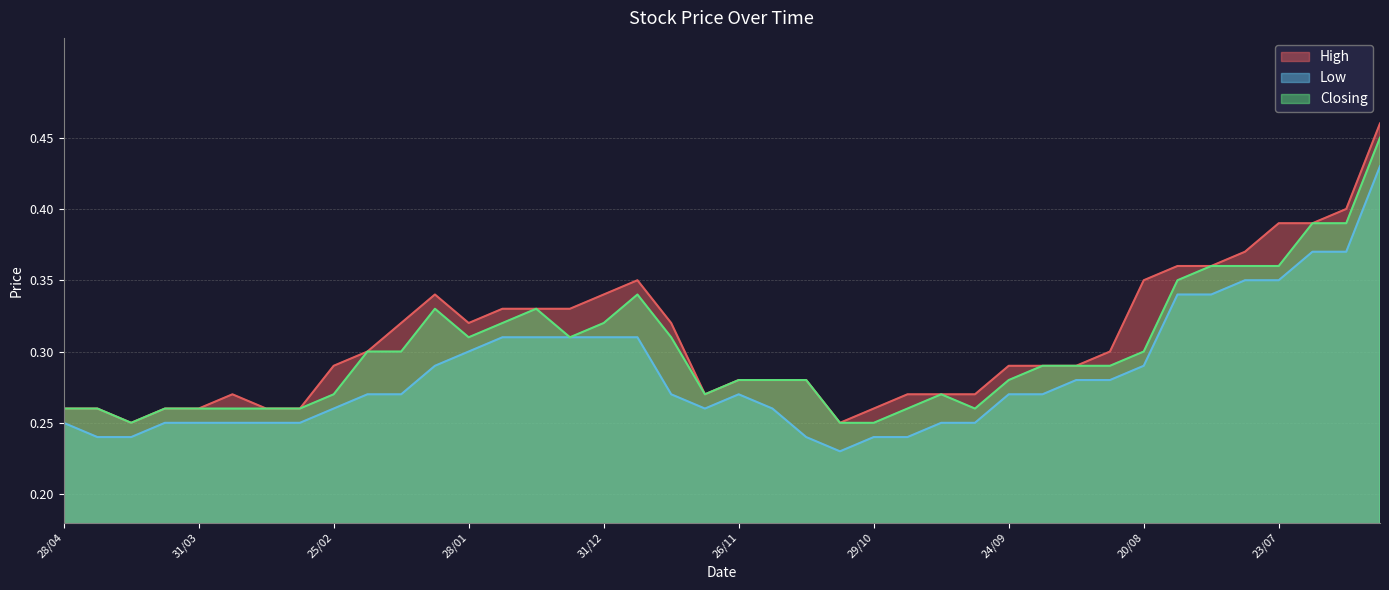

How many interior local valleys does the Low series have?

2